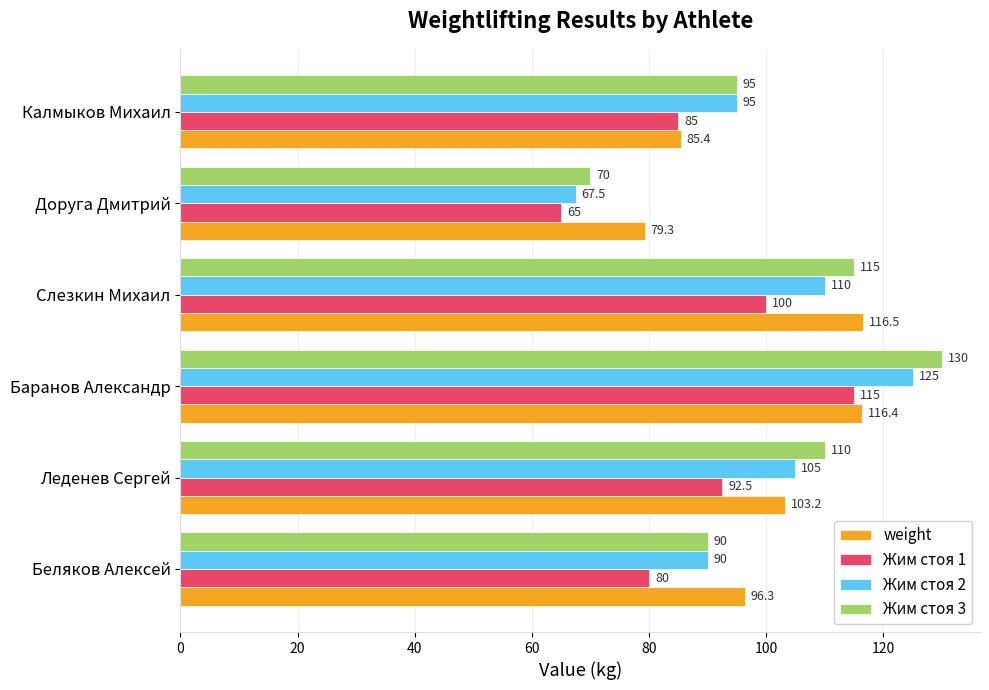

What is the spread (max minus min) of values at Баранов Александр?

15.0